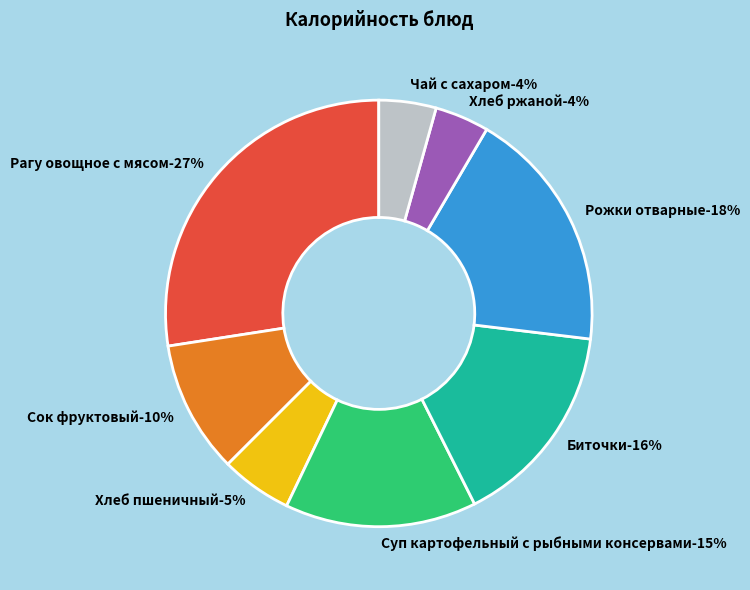

Rank the categories by value from lowest to highest.

Хлеб ржаной, Чай с сахаром, Хлеб пшеничный, Сок фруктовый, Суп картофельный с рыбными консервами, Биточки, Рожки отварные, Рагу овощное с мясом